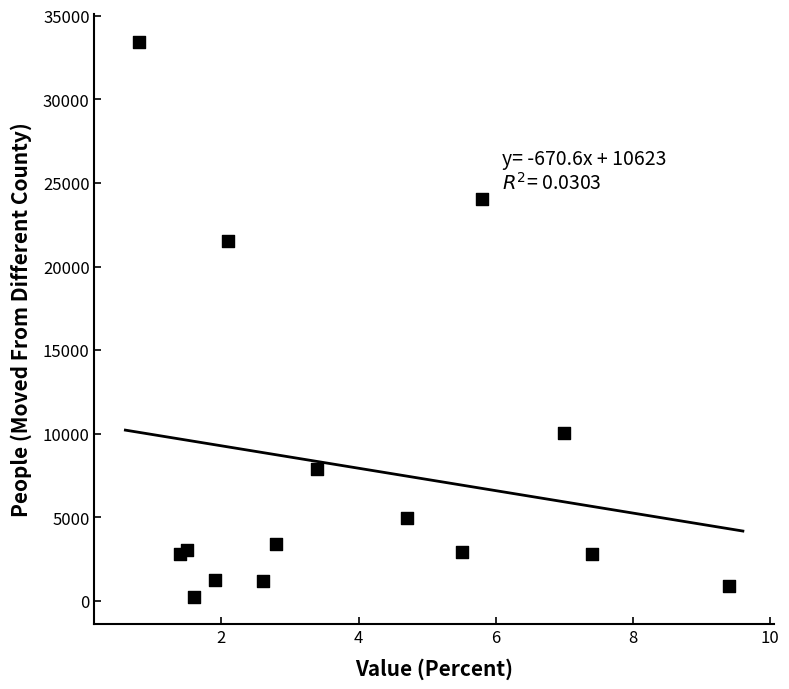

What is the range of Y values (max minus min)?

33191